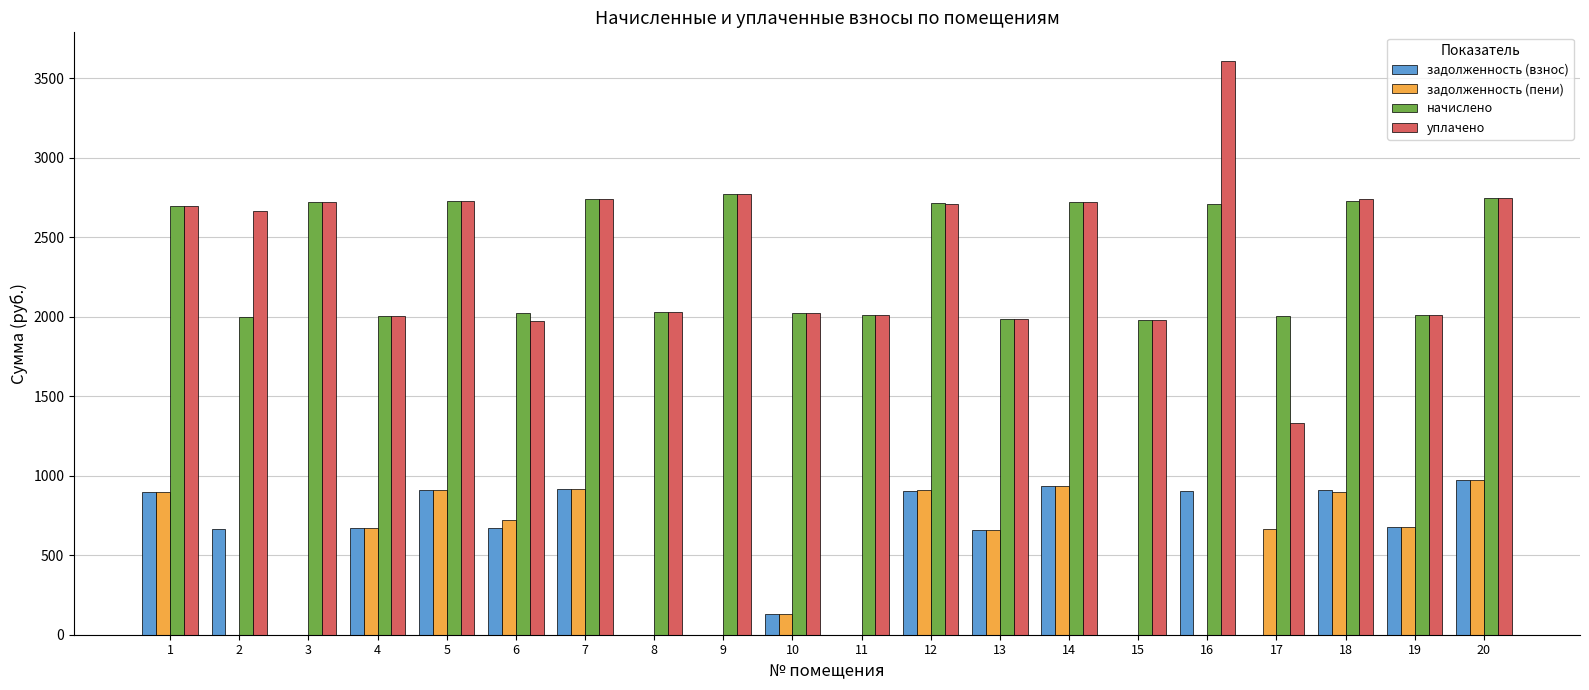

What is the greatest value displayed?

3608.4